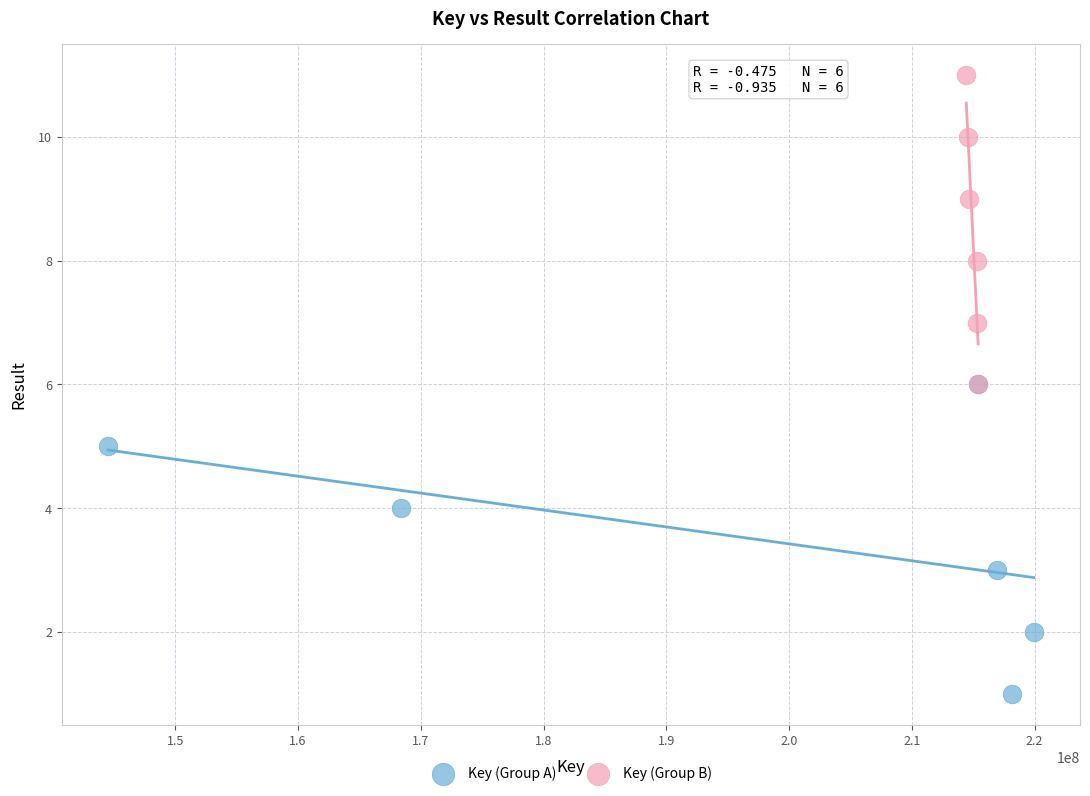

Which series reaches the minimum Y coordinate?

Key (Group A)